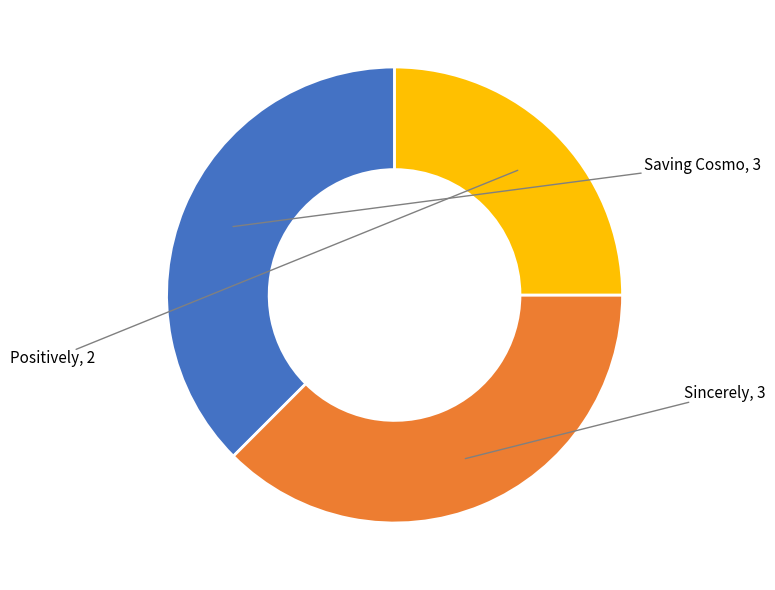

Does any single category account for the majority?

No